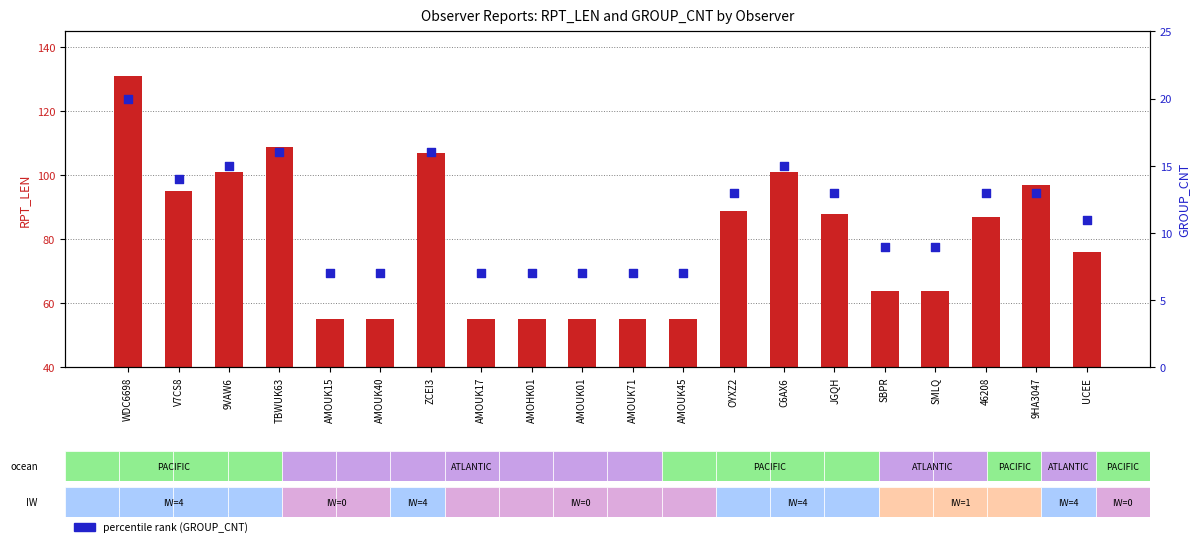

Which series has the largest total across all categories?

transformed count (RPT_LEN)